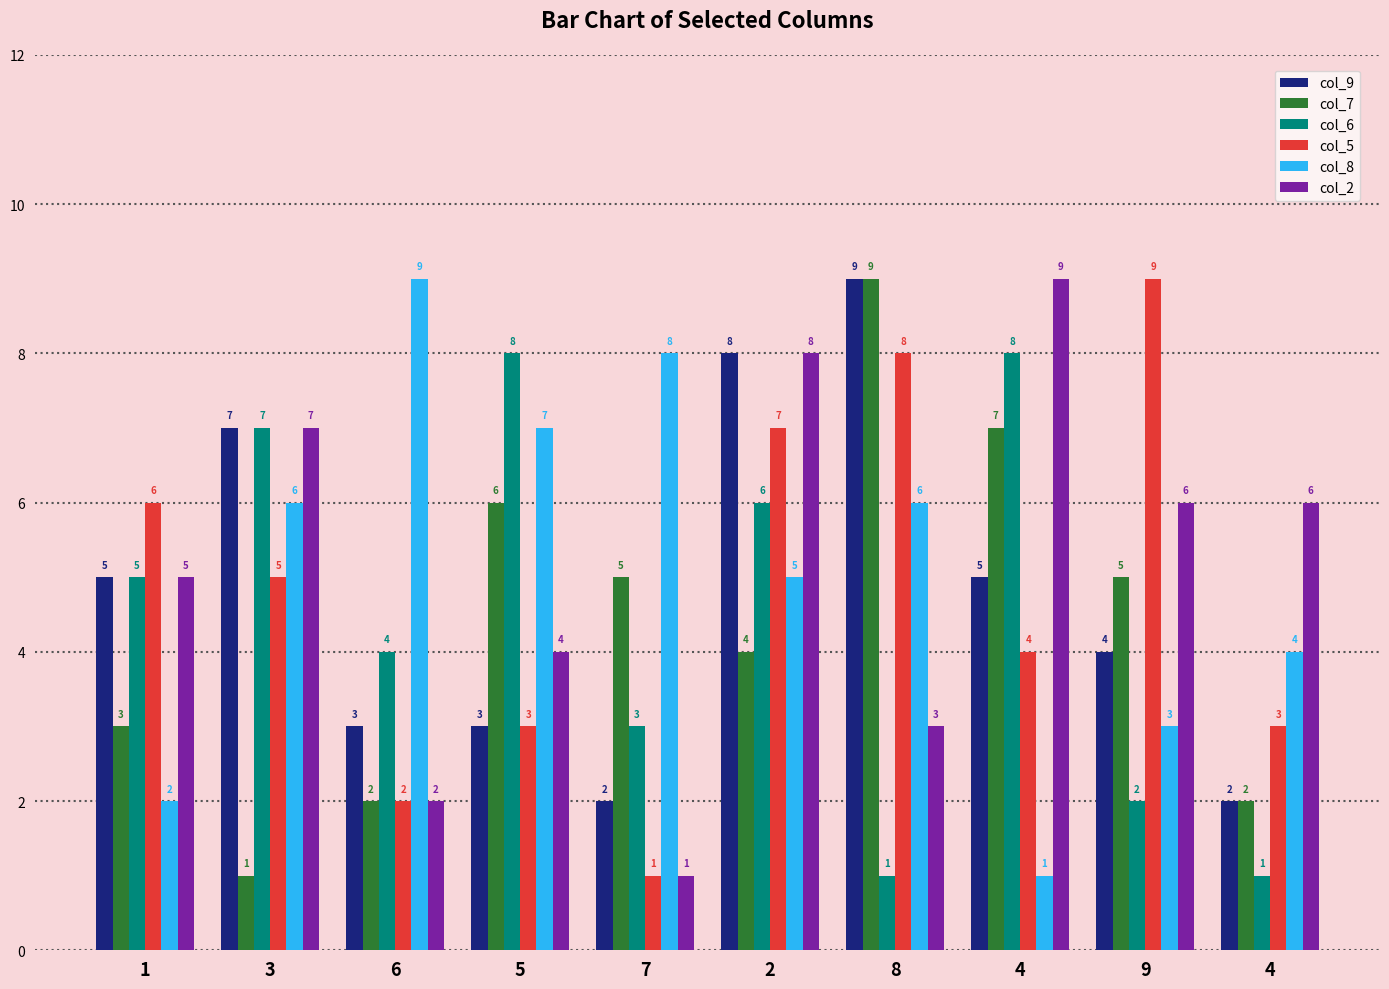

At which category is the sum across all series the highest?

2